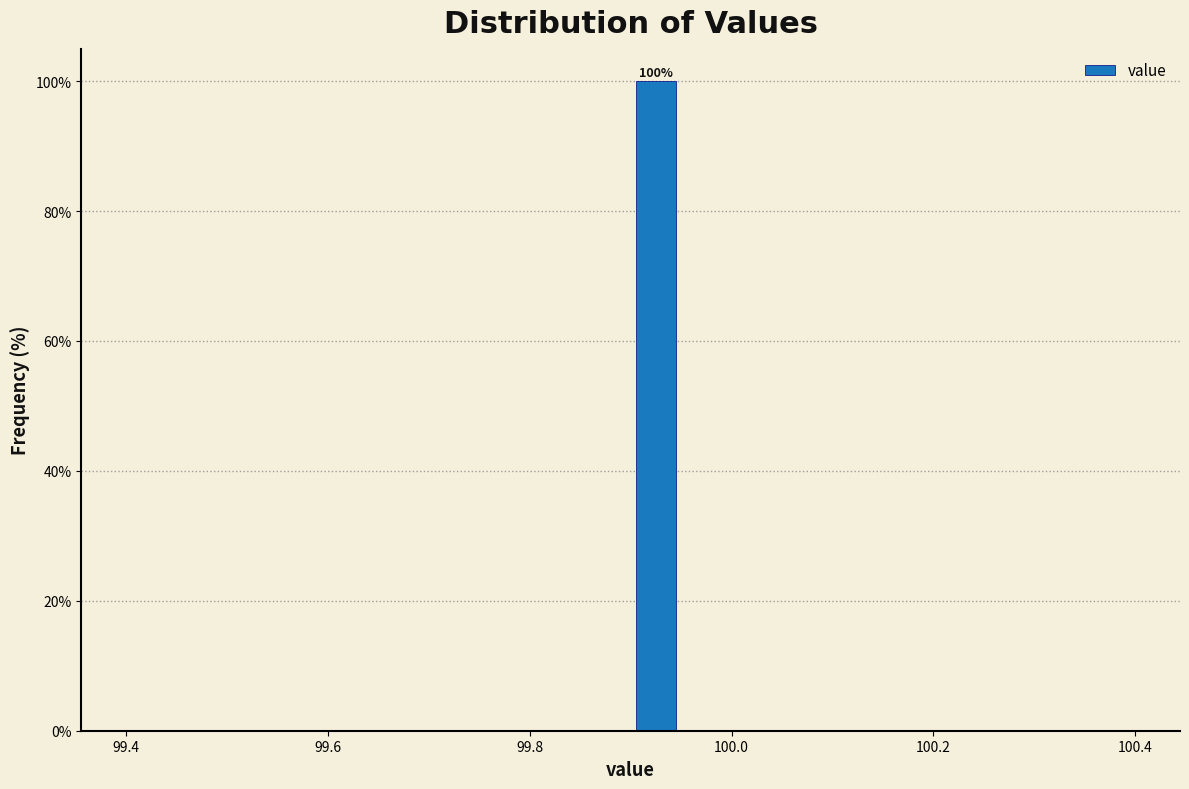

Around what value on the x-axis is the tallest bar? Give the approximate position of its centre, as read against the axis.

99.92